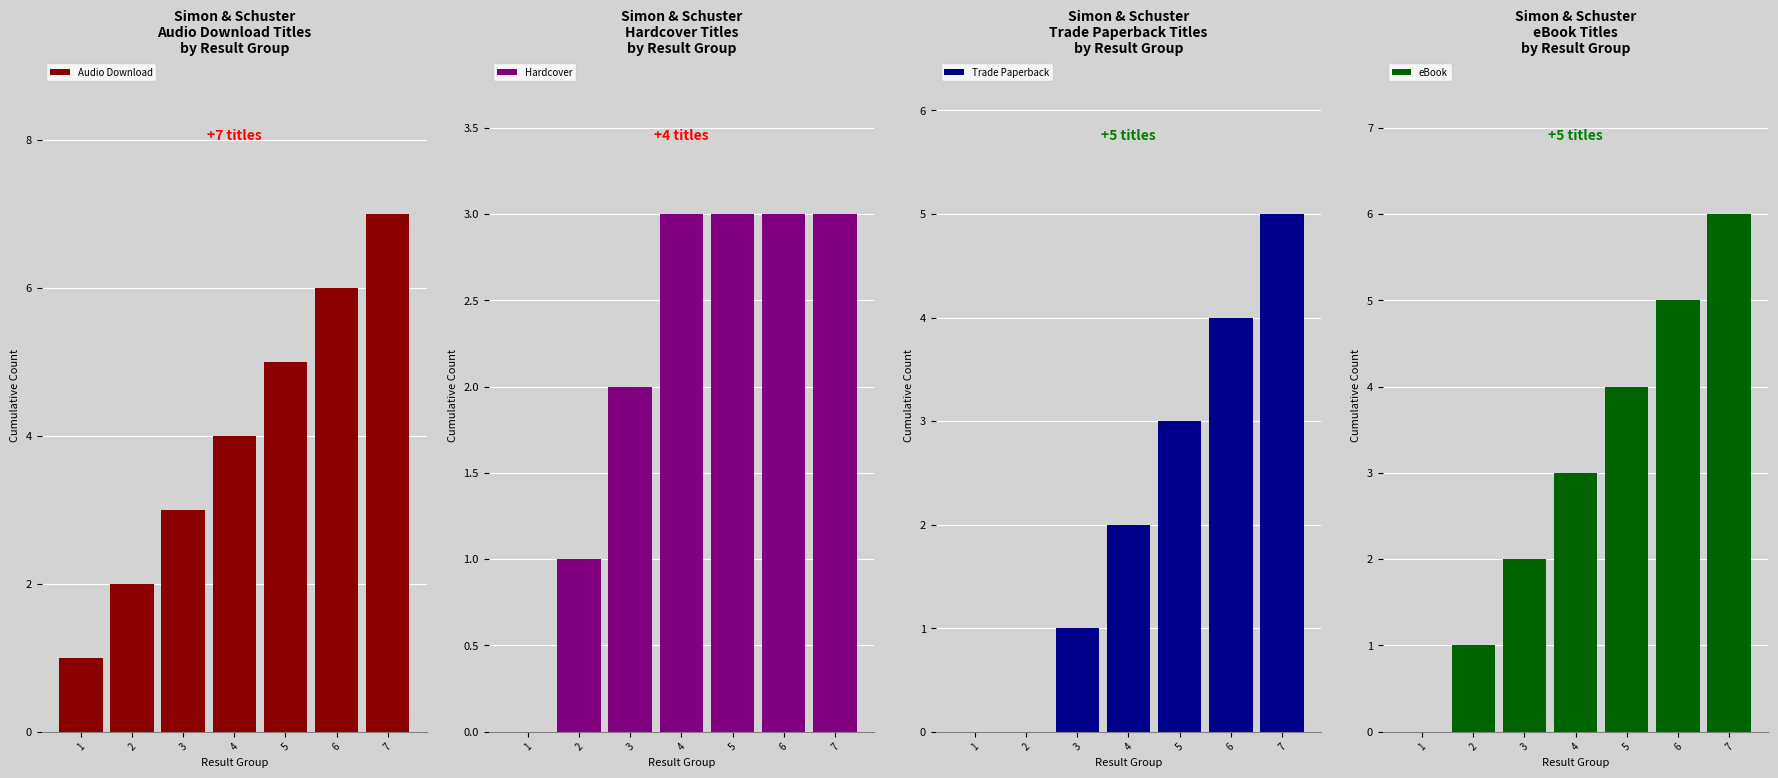

Does the chart contain any negative values?

No